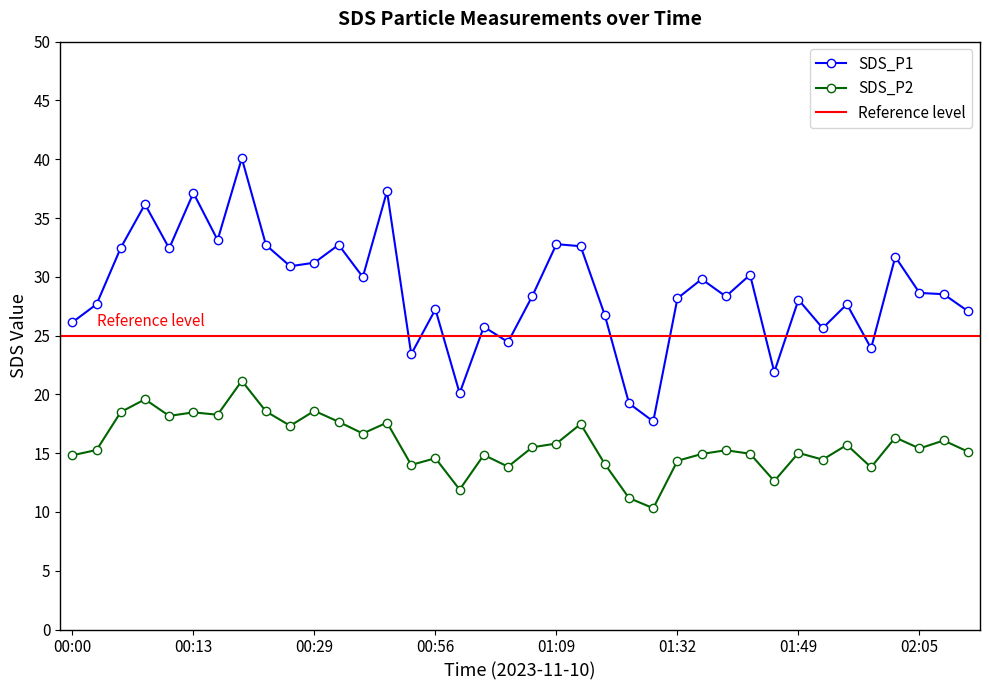

At 02:19, list the series in order from smallest to largest.

SDS_P2, SDS_P1